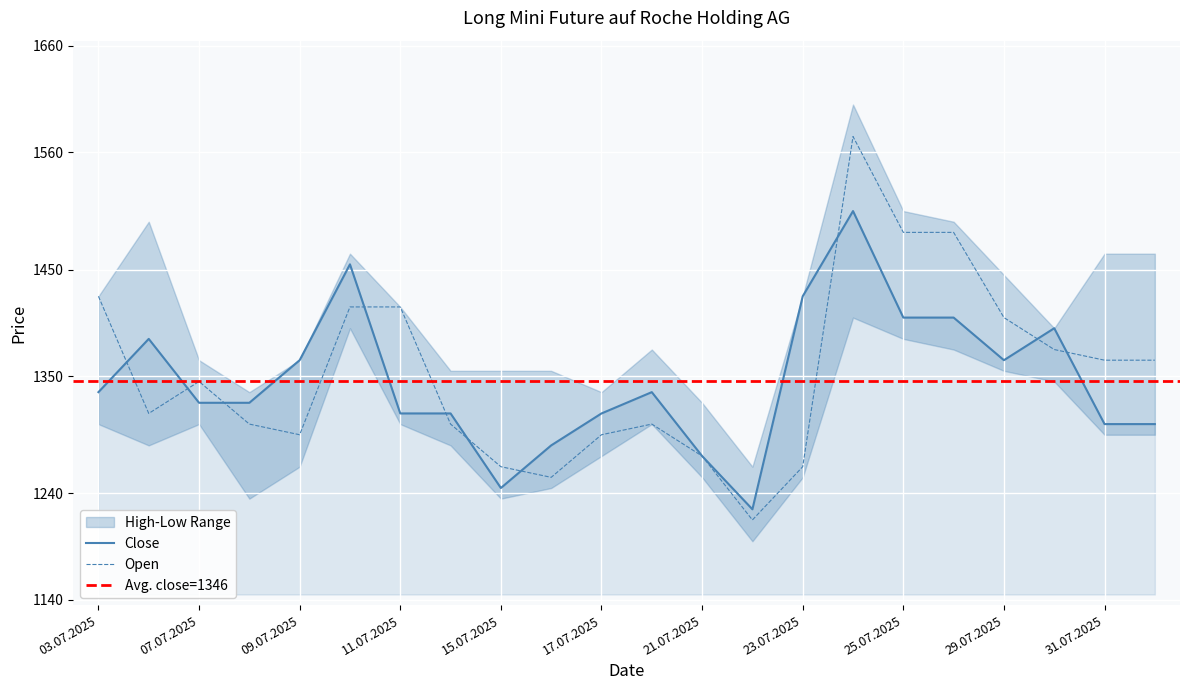

What is the maximum value for Close?

1505